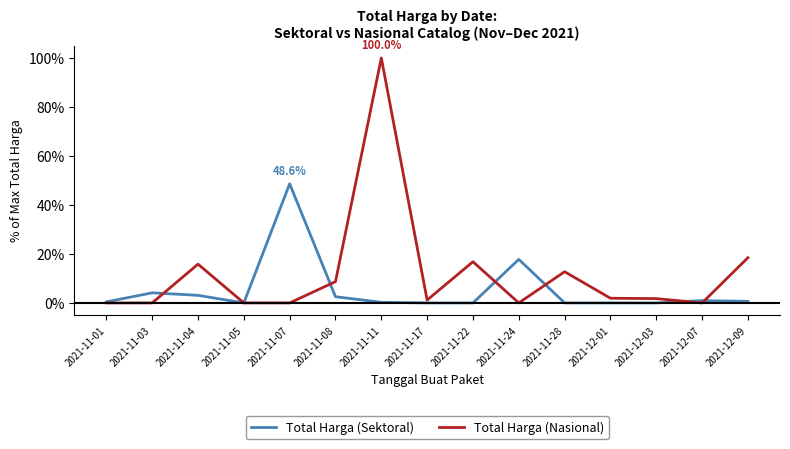

Is this an area chart (filled region under the line)?

No